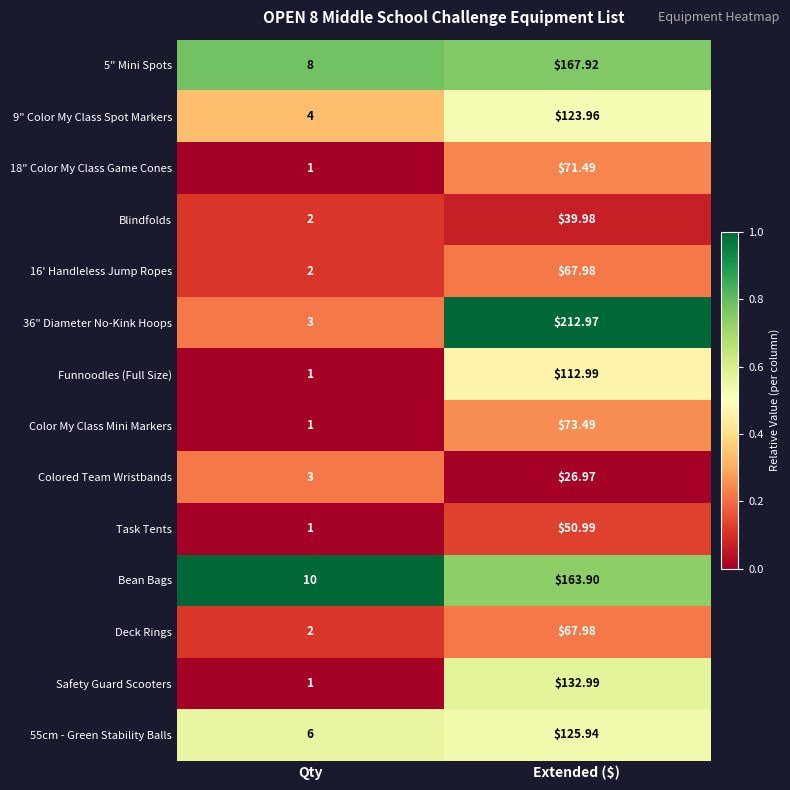

How many values in the Deck Rings series exceed 67?

1